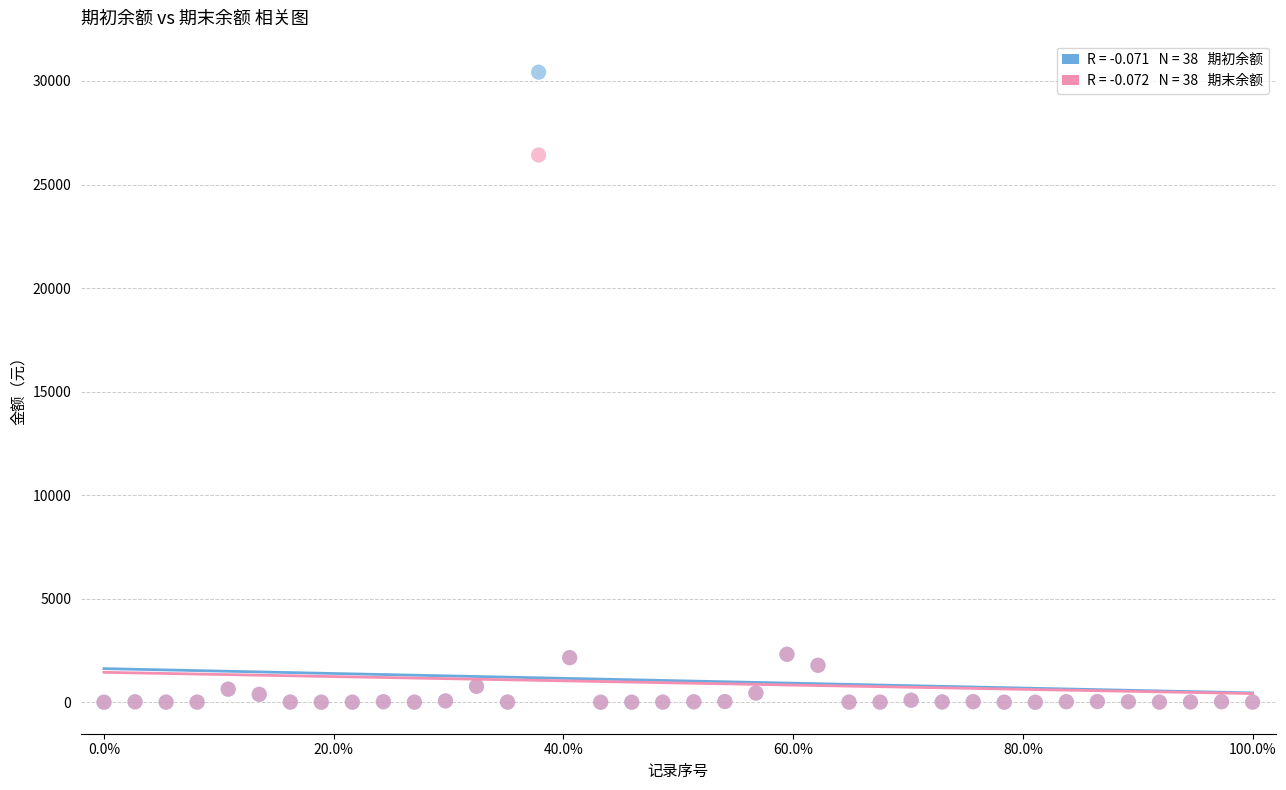

Across all series, what Y value is closest to 15215?

26425.6